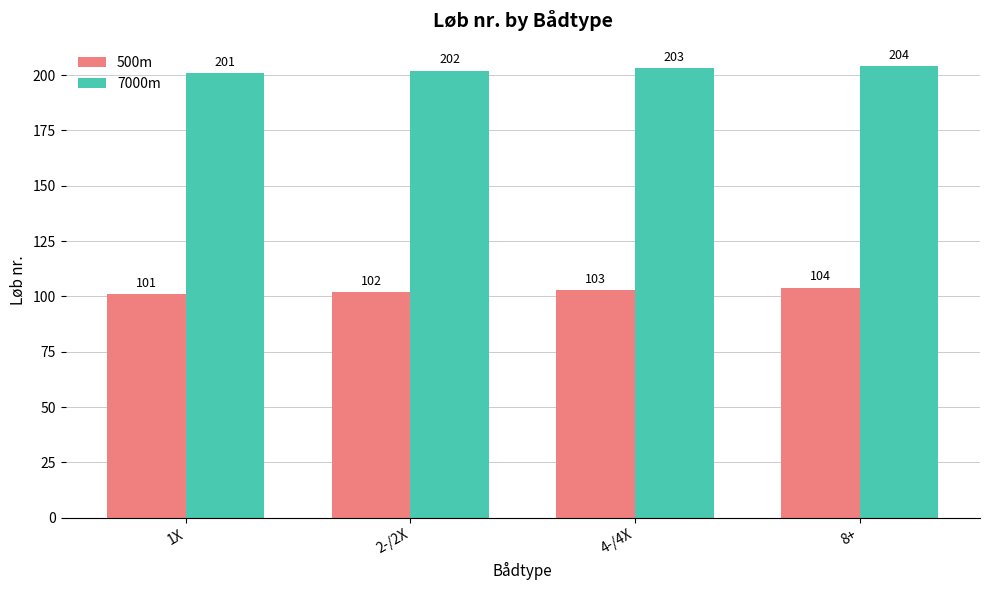

At 2-/2X, list the series in order from largest to smallest.

7000m, 500m